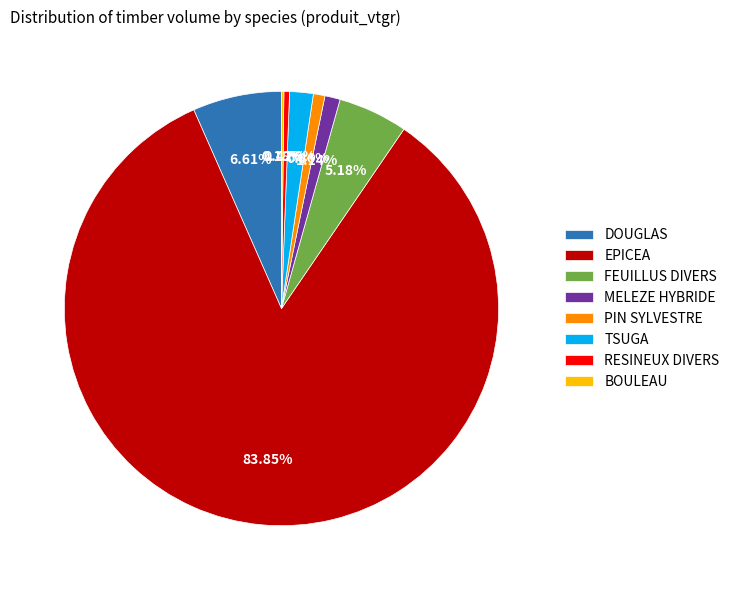

What percentage is the DOUGLAS slice, to the nearest percent?

7%